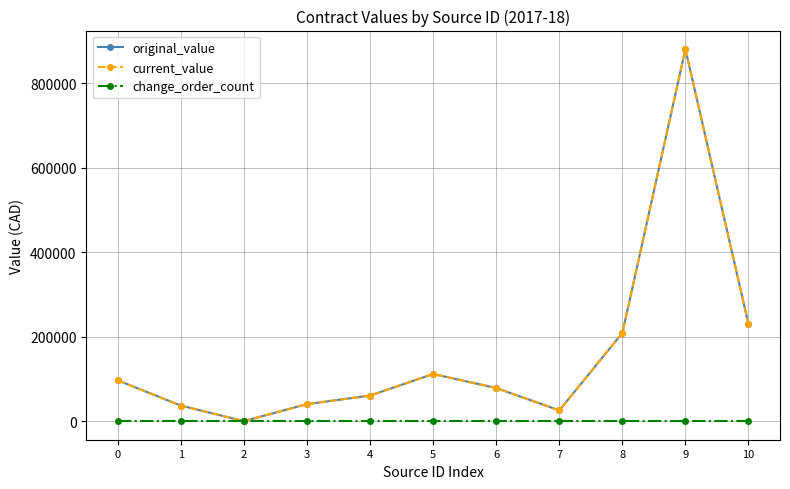

Where is the first local maximum for current_value?

5